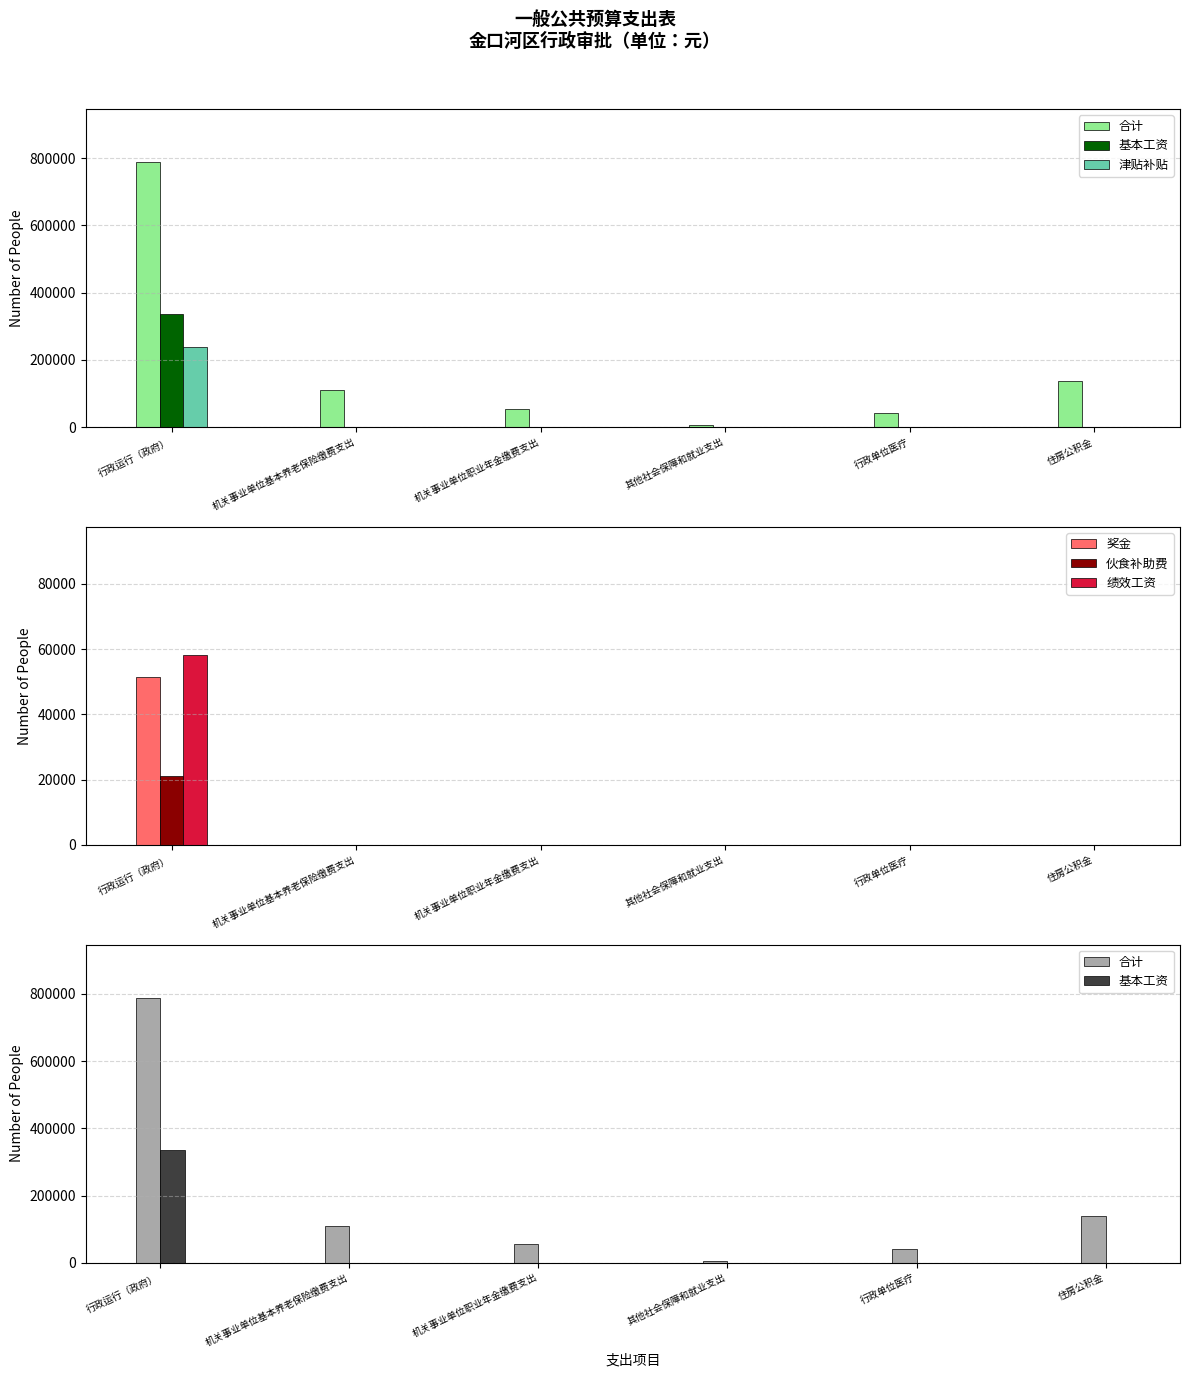

How many series are shown in this chart?

6